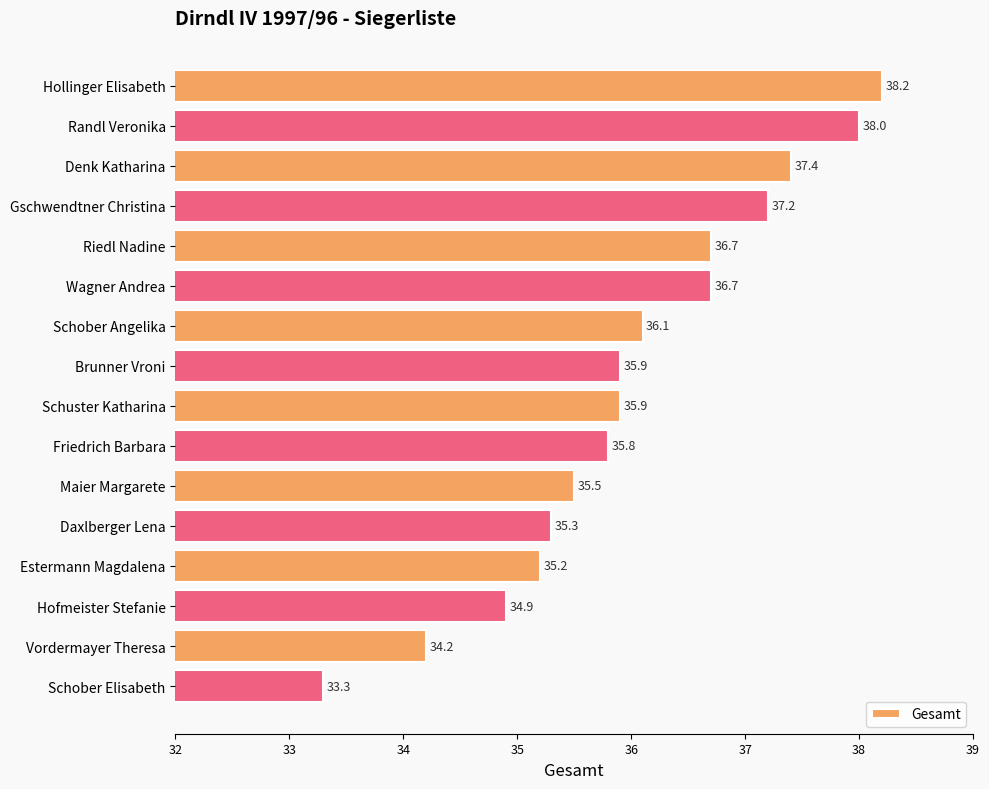

What is the difference between the maximum and minimum values?

4.9